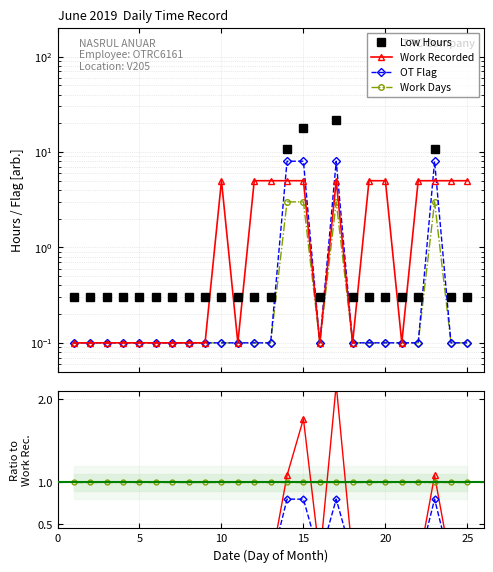

At which category is the sum across all series the highest?

17